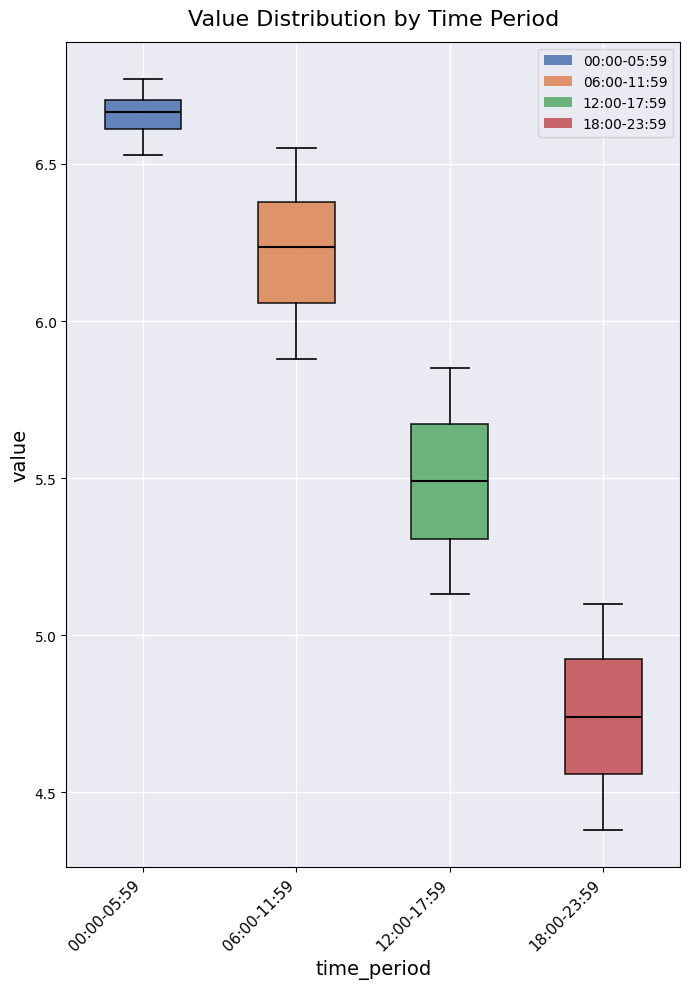

Reading left to right, read every box against the y-axis: the position of its median line, the range the box covers, and the ends of its whiskers. The values are not printed on the chart, so give them approximately, as read against the axis.

00:00-05:59: median 6.65, box 6.60 to 6.70, whiskers 6.55 to 6.75
06:00-11:59: median 6.25, box 6.05 to 6.40, whiskers 5.90 to 6.55
12:00-17:59: median 5.50, box 5.30 to 5.65, whiskers 5.15 to 5.85
18:00-23:59: median 4.75, box 4.55 to 4.90, whiskers 4.40 to 5.10